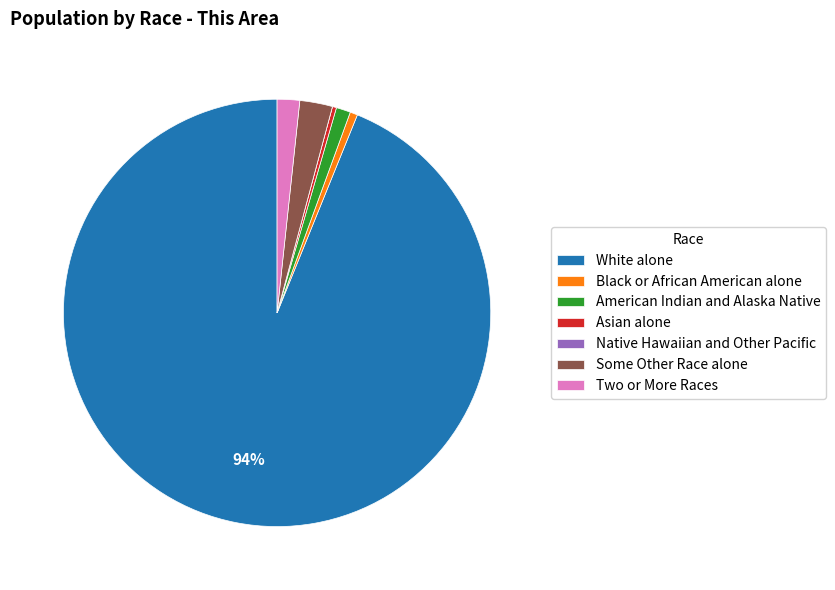

To the nearest percent, what portion does Some Other Race alone represent?

2%